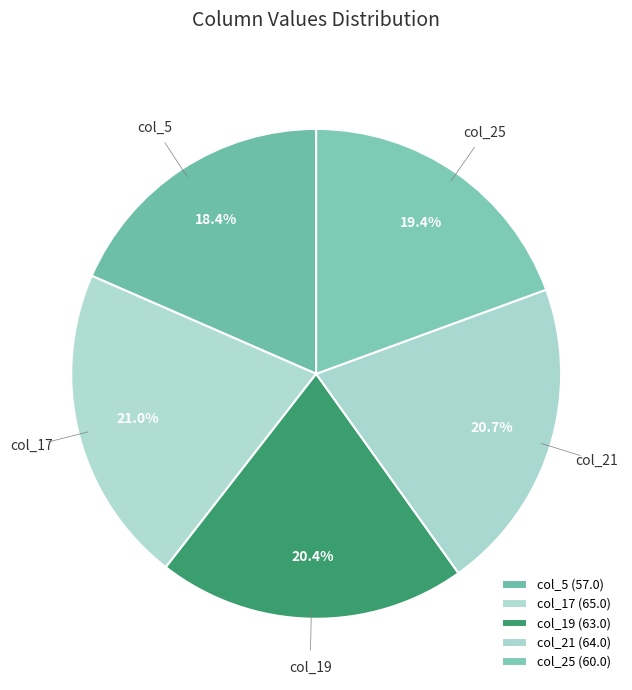

To the nearest percent, what is the combined percentage of col_25 (60.0) and col_21 (64.0)?

40%